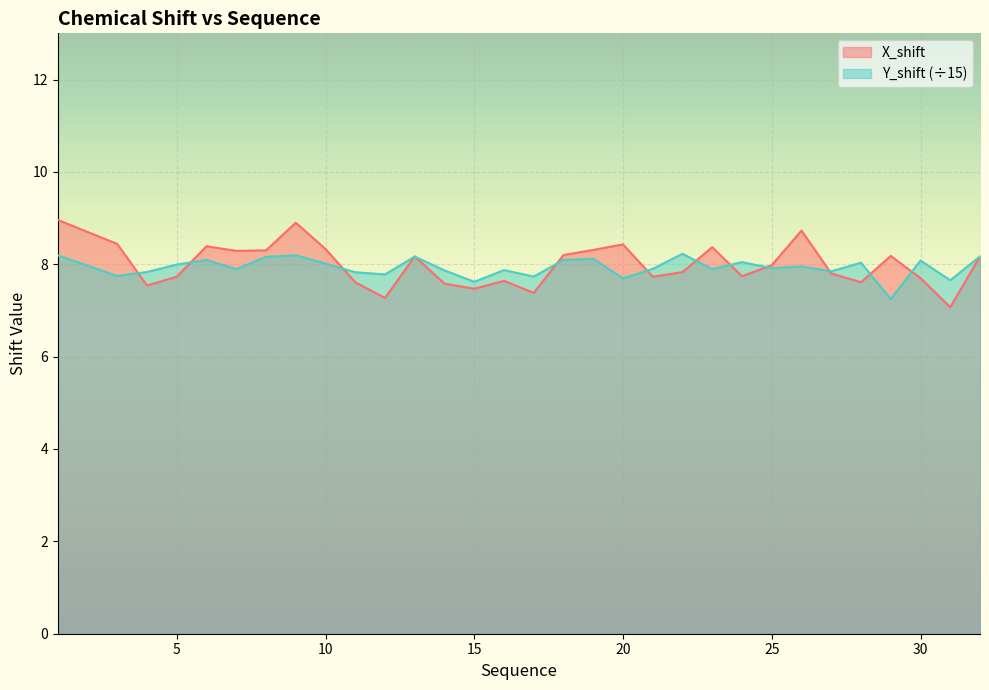

Which series changed the most between 17 and 30?

Y_shift